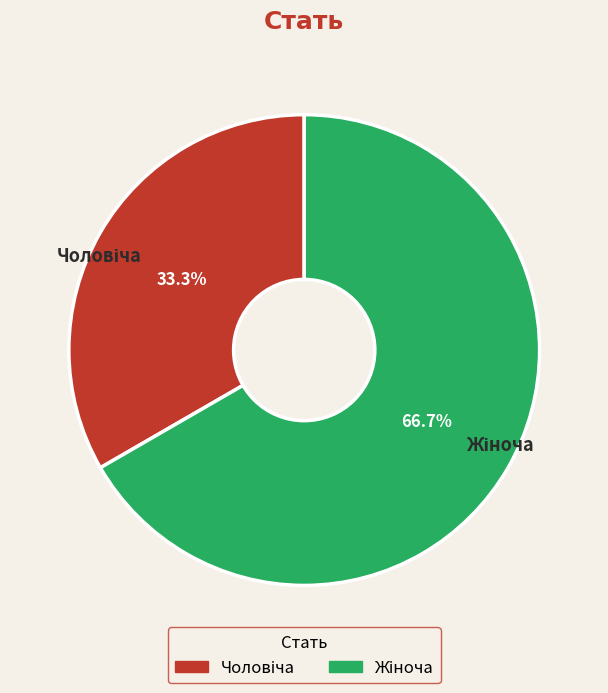

Is there a majority slice in this chart?

Yes